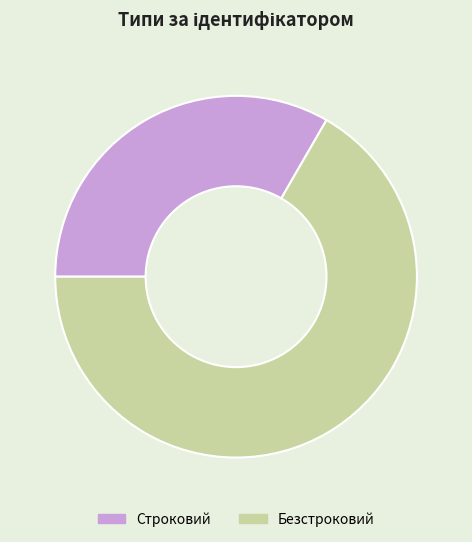

Do Строковий and Безстроковий together represent more than half of the pie?

Yes